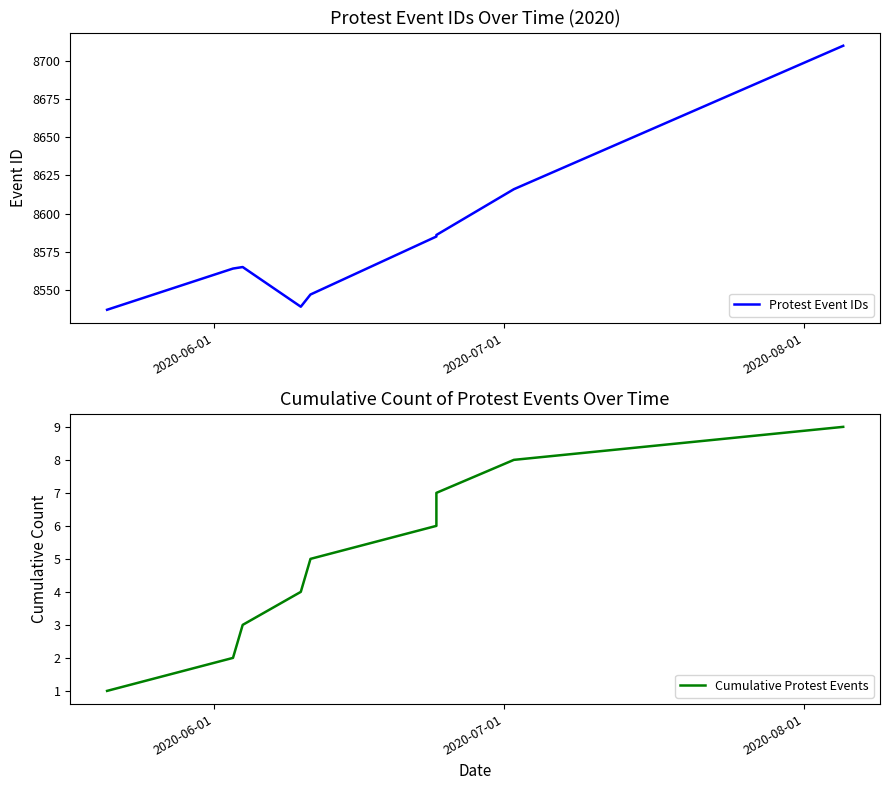

Reading left to right, transcribe all the data shown in this chart.

Protest Event IDs: 8537	8564	8565	8539	8547	8585	8586	8616	8710
Cumulative Protest Events: 1	2	3	4	5	6	7	8	9